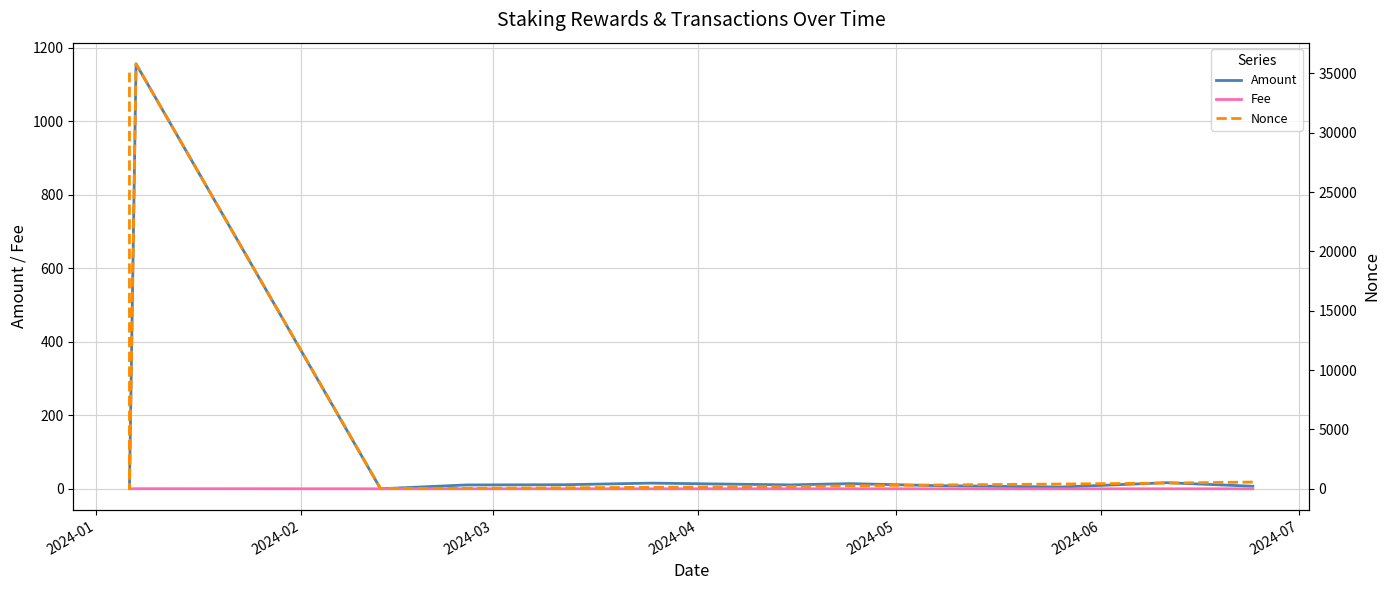

What is the greatest value displayed?

35794.0